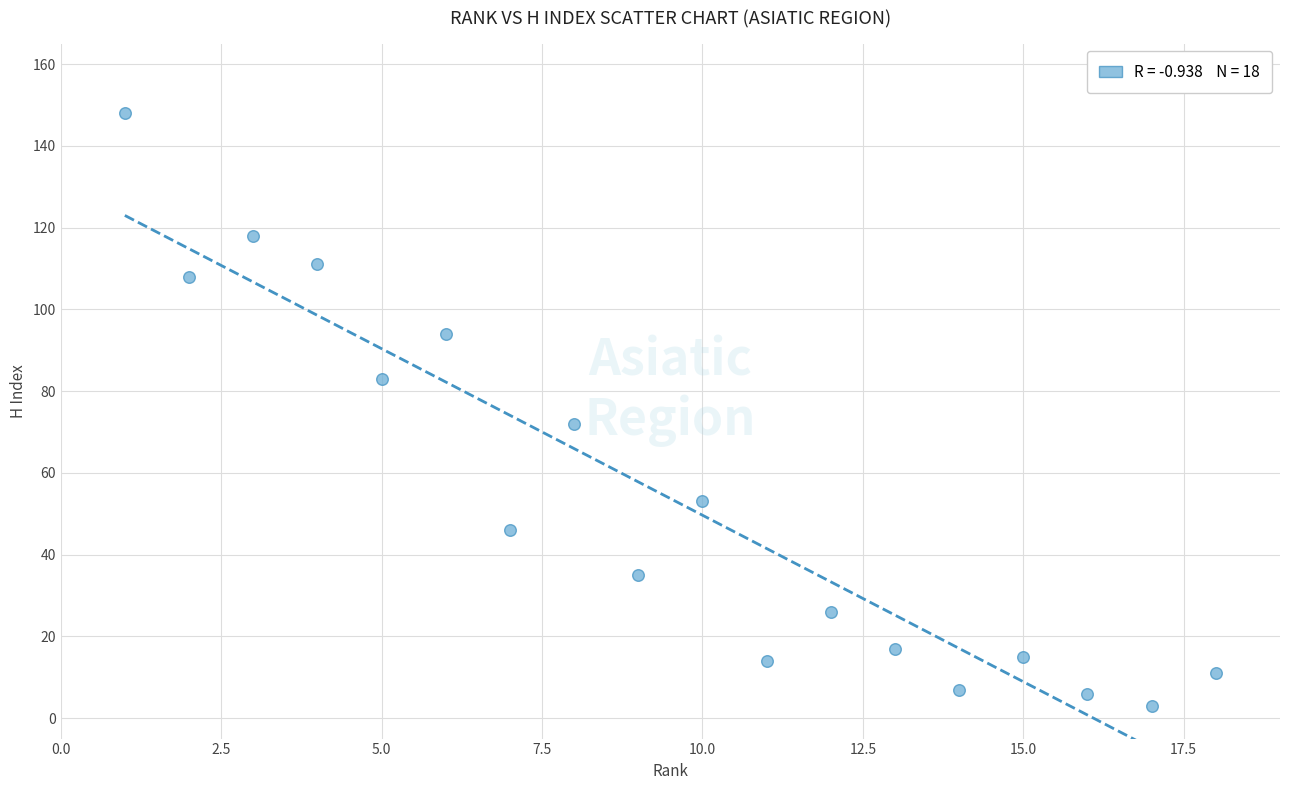

What is the range of X values (max minus min)?

17